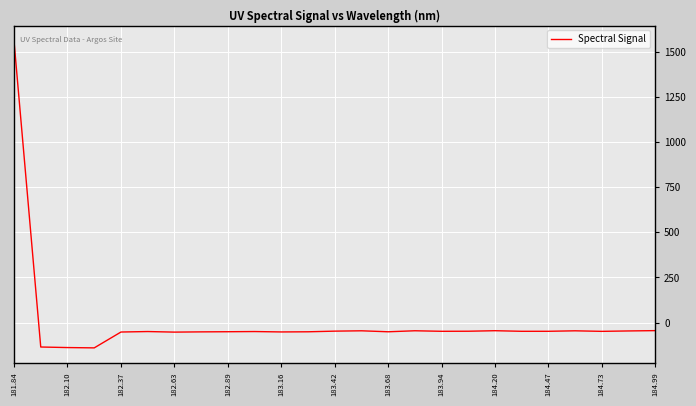

How many values are below zero?

24